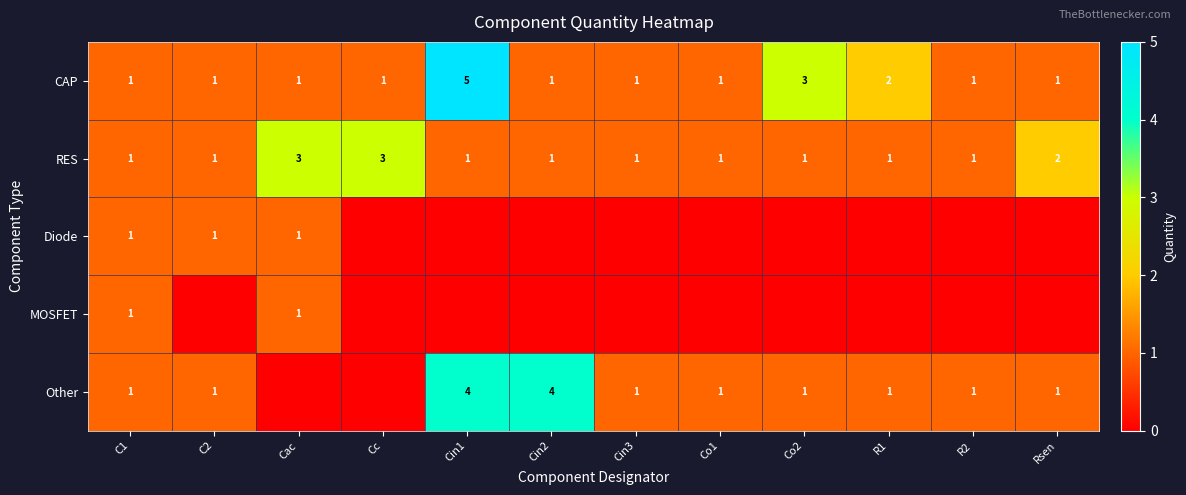

What is the difference between the maximum and minimum values in the CAP series?

4